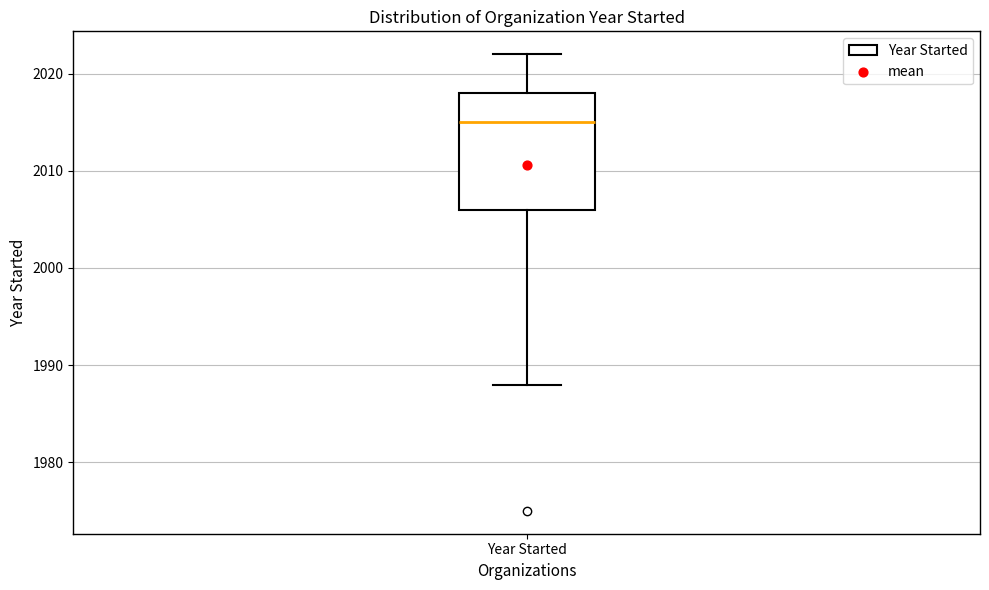

Transcribe this box plot: give where the median line is, the range the box spans, and where the two whiskers end, as read against the y-axis. The values are not printed on the chart, so give them approximately, as read against the axis.

median 2015, box 2006 to 2018, whiskers 1988 to 2022